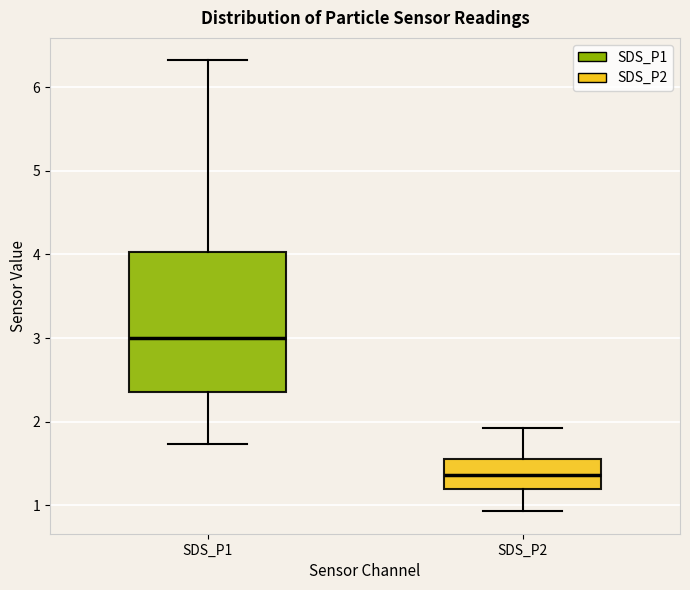

Where does the lower whisker of the box for SDS_P2 end on the y-axis? The values are not printed on the chart, so give them approximately, as read against the axis.

0.9